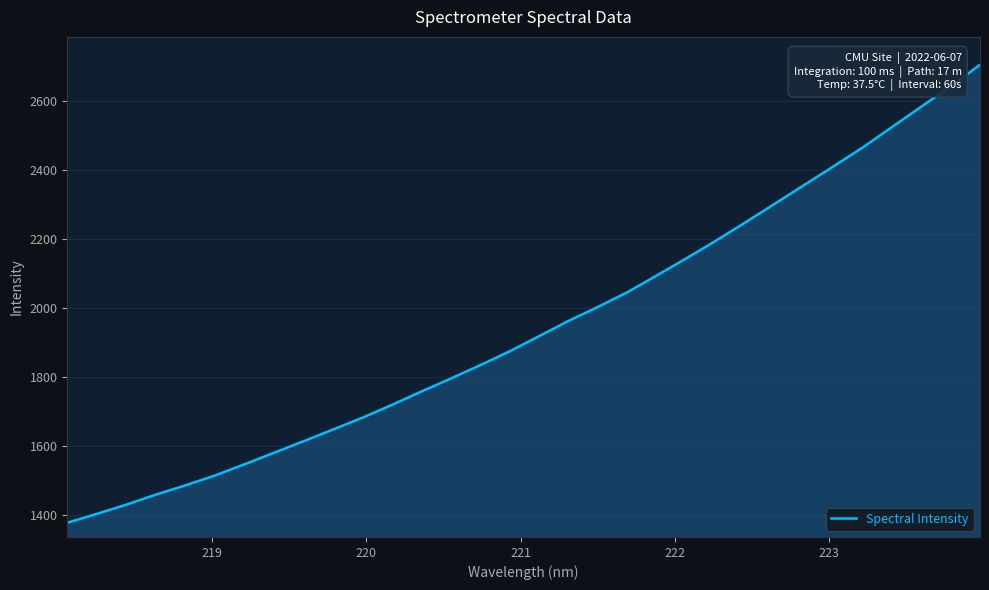

What is the sum of all values?

62293.9